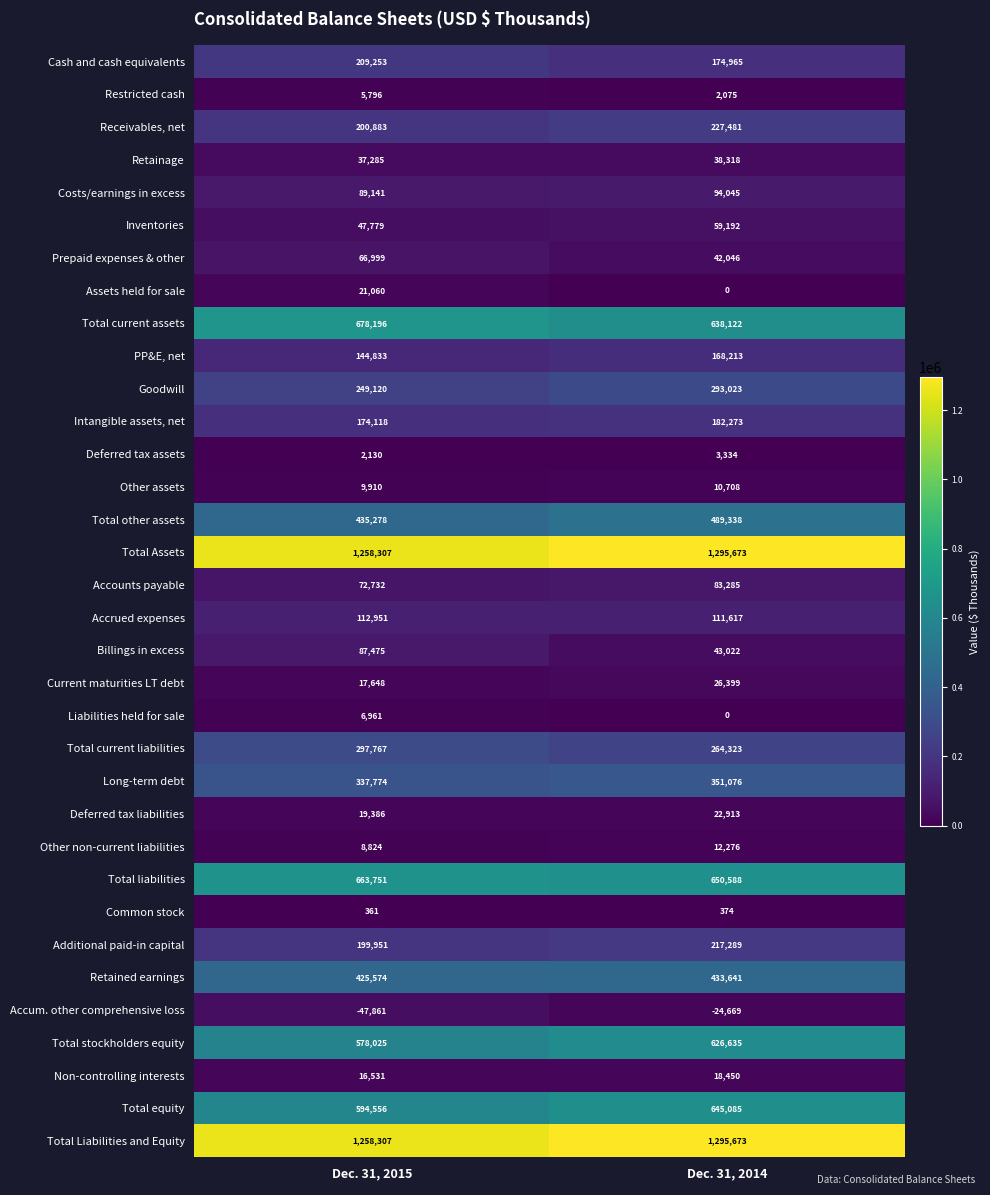

What is the total value across all series at Dec. 31, 2015?

8280801